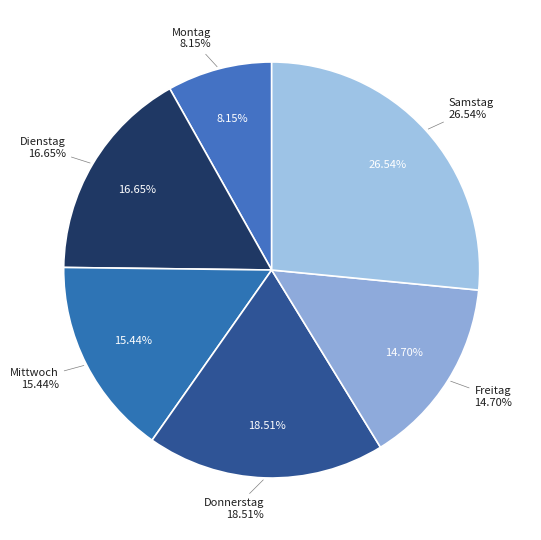

To the nearest percent, what portion does Dienstag represent?

17%